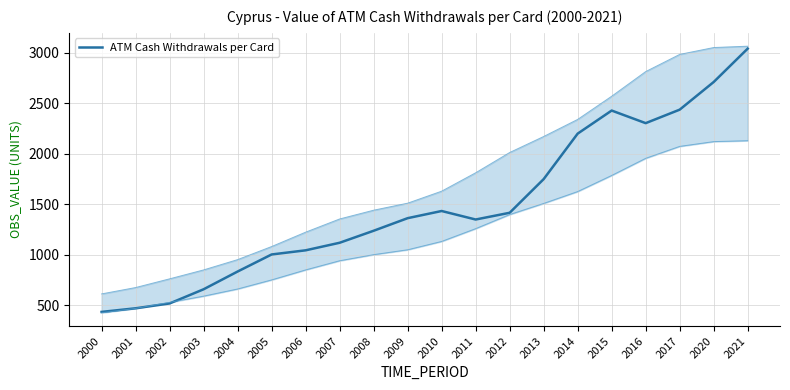

The value at 2011 is 1348.9. True or false?

True